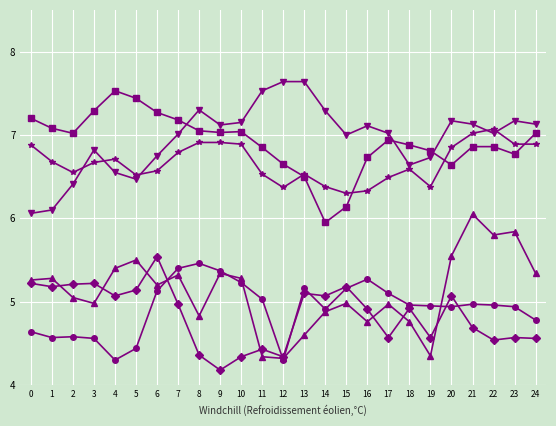

Does the chart have visible grid lines?

Yes